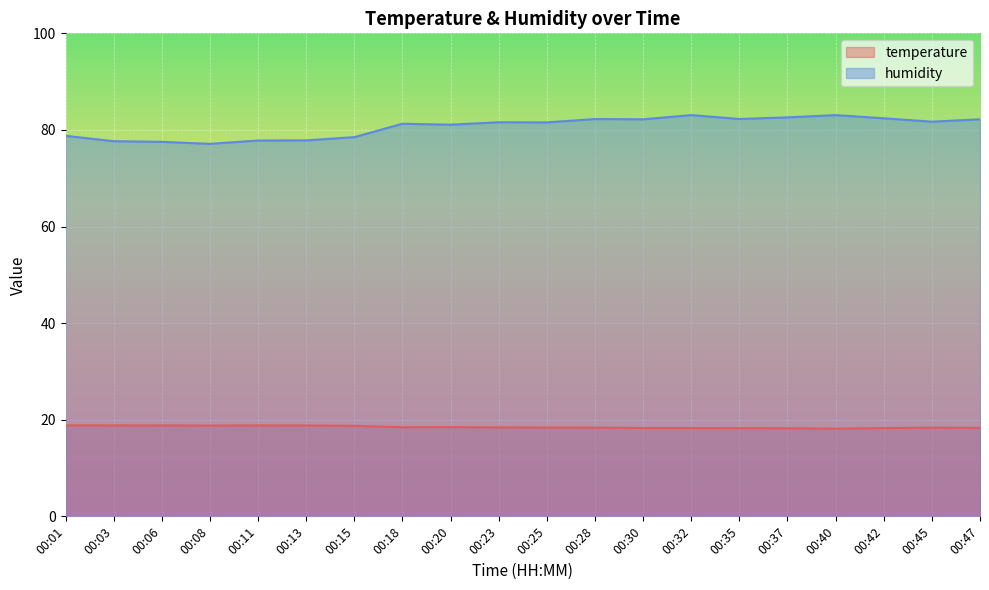

Between 00:01 and 00:15, which series saw the biggest shift?

humidity